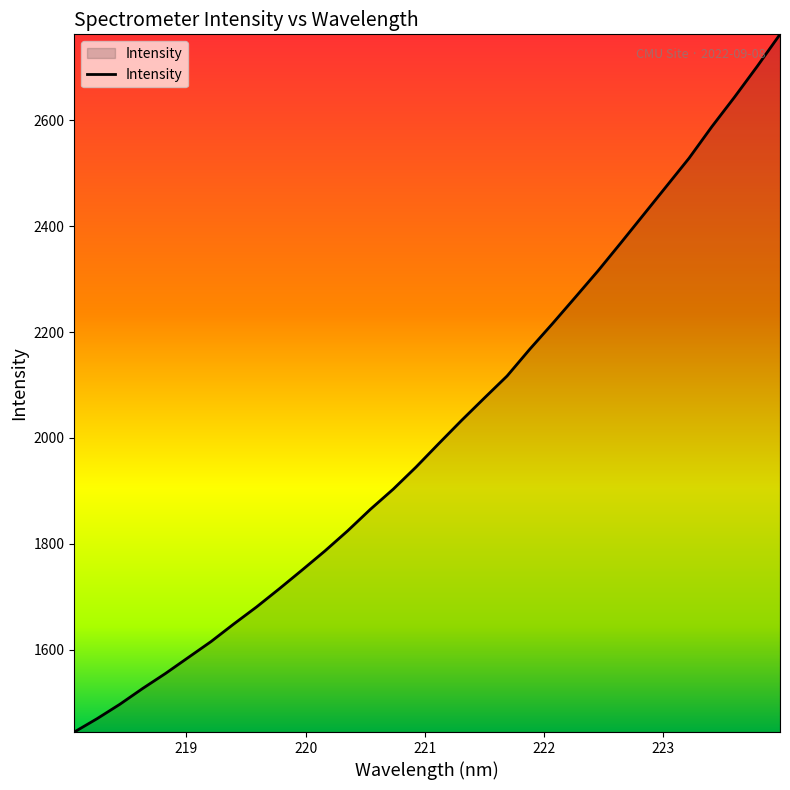

What is the minimum value shown in the chart?

1444.1